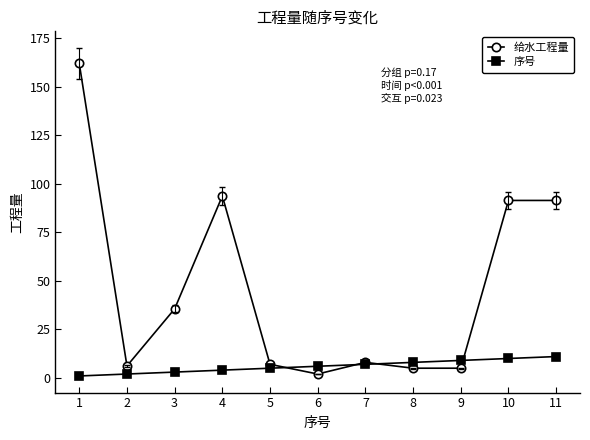

How many distinct data groups are displayed?

2